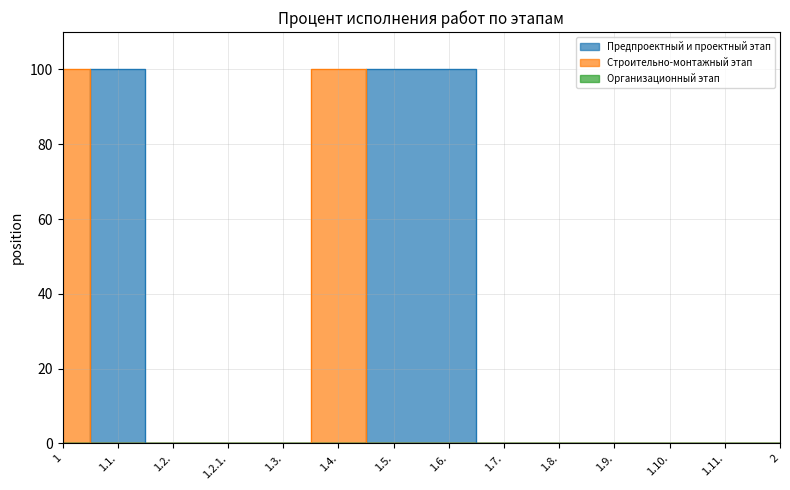

How many values in Строительно-монтажный этап are above zero?

2